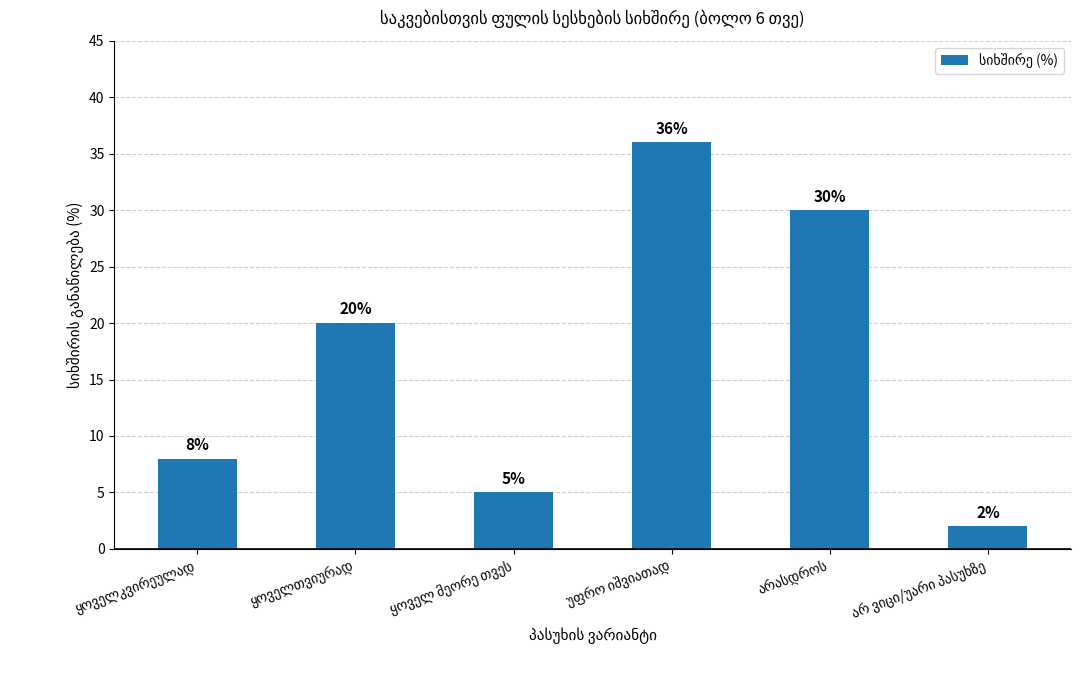

What is the difference between the second highest and second lowest values?

25